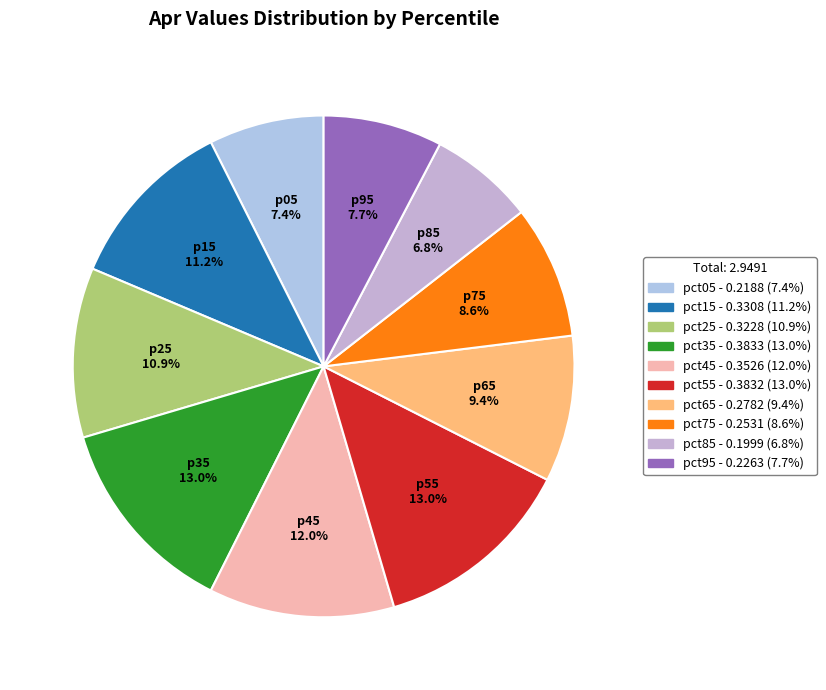

To the nearest percent, what is the difference between the largest and smallest slice percentages?

6%